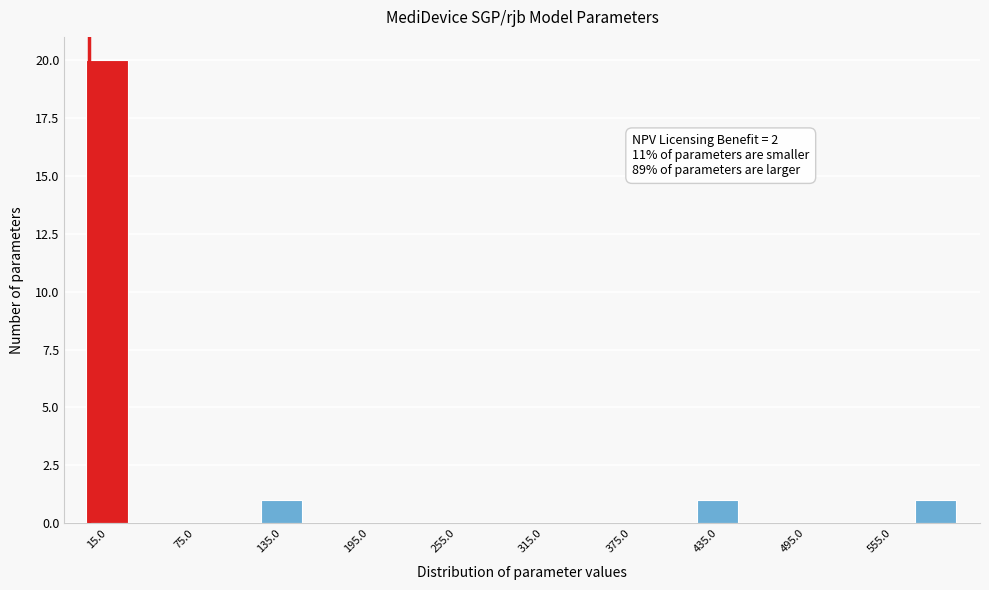

Around what value on the x-axis is the tallest bar? Give the approximate position of its centre, as read against the axis.

10